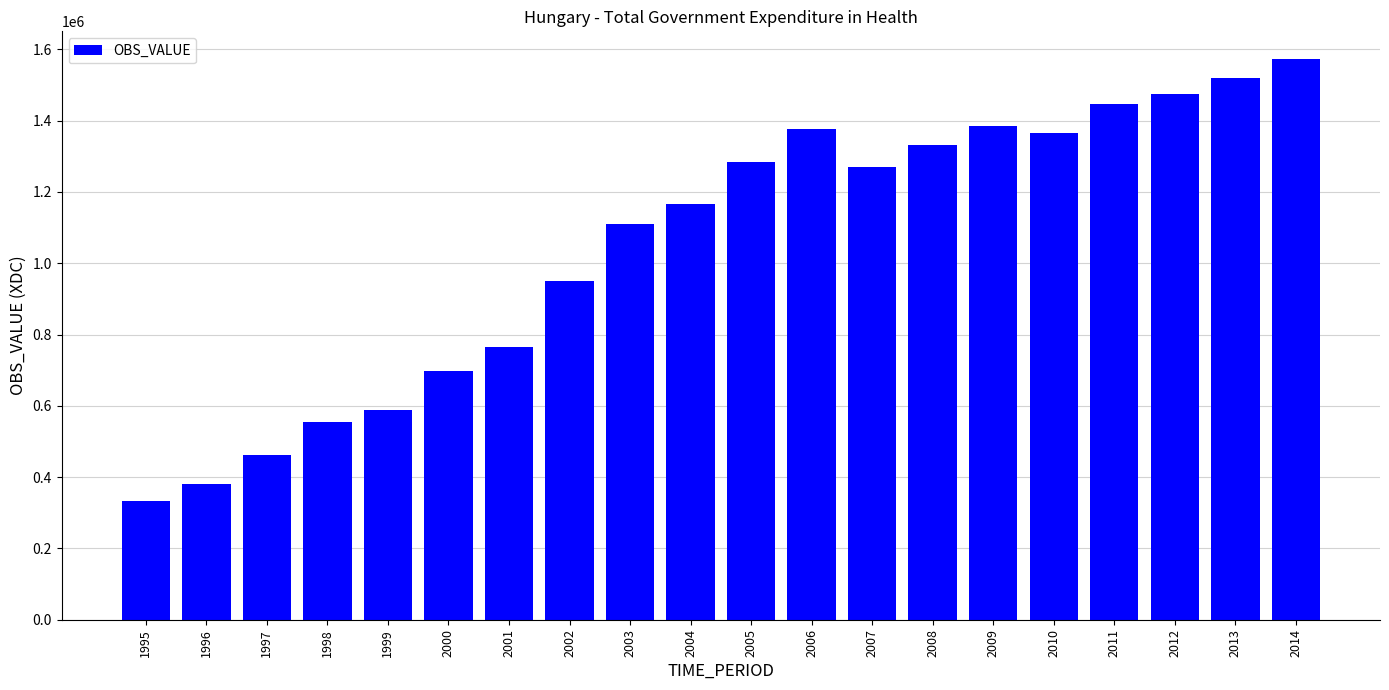

What is the sum of all values?

21041349